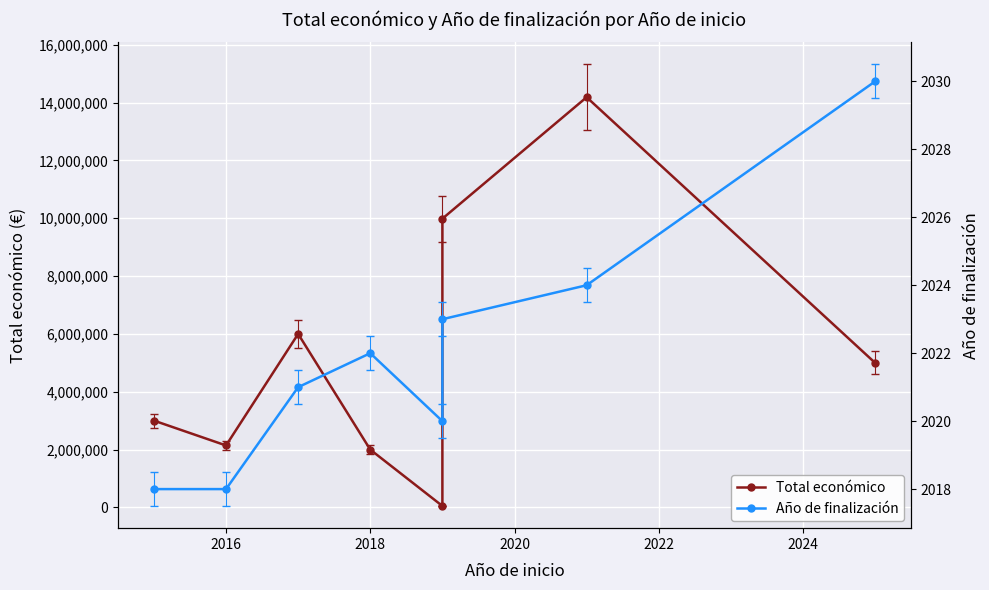

True or false: Año de finalización and Total económico cross at least once.

False